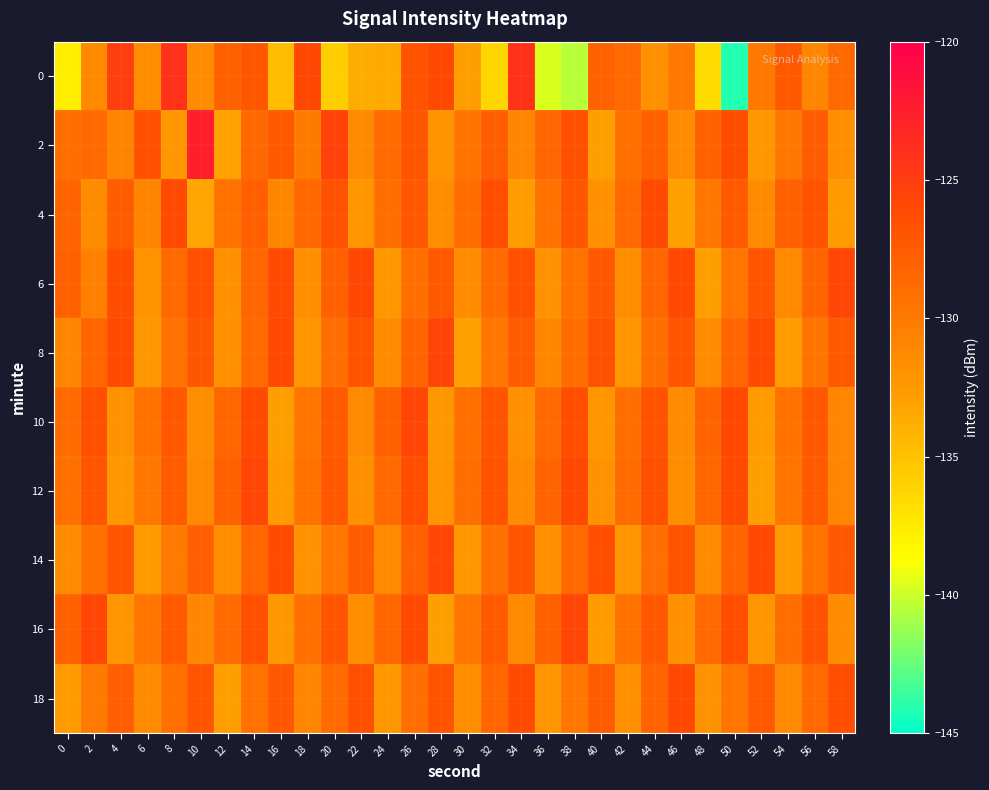

What is the total value across all series at 36?

-1309.2